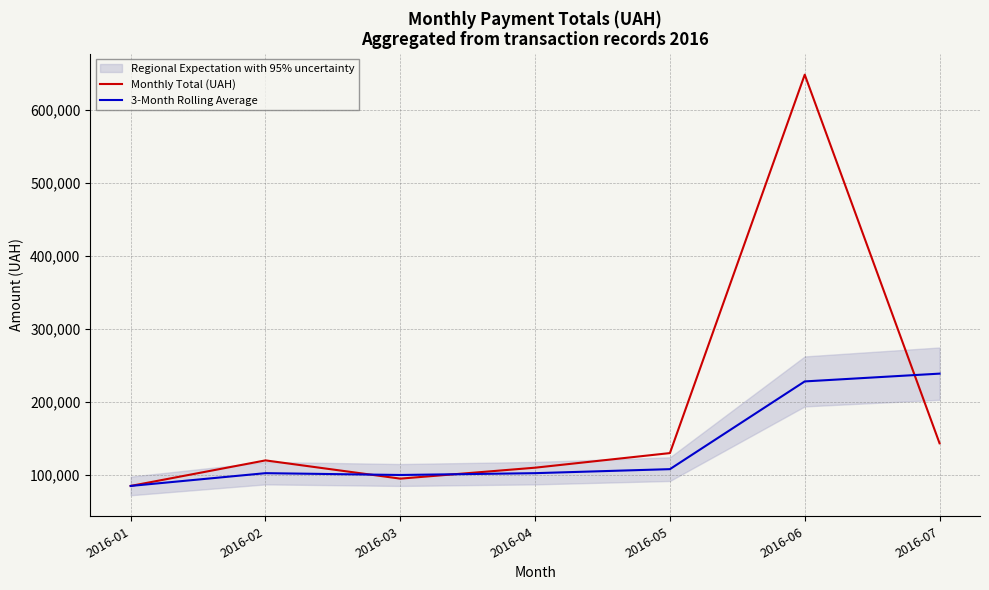

How many data points in Monthly Total (UAH) are above 120000?

3